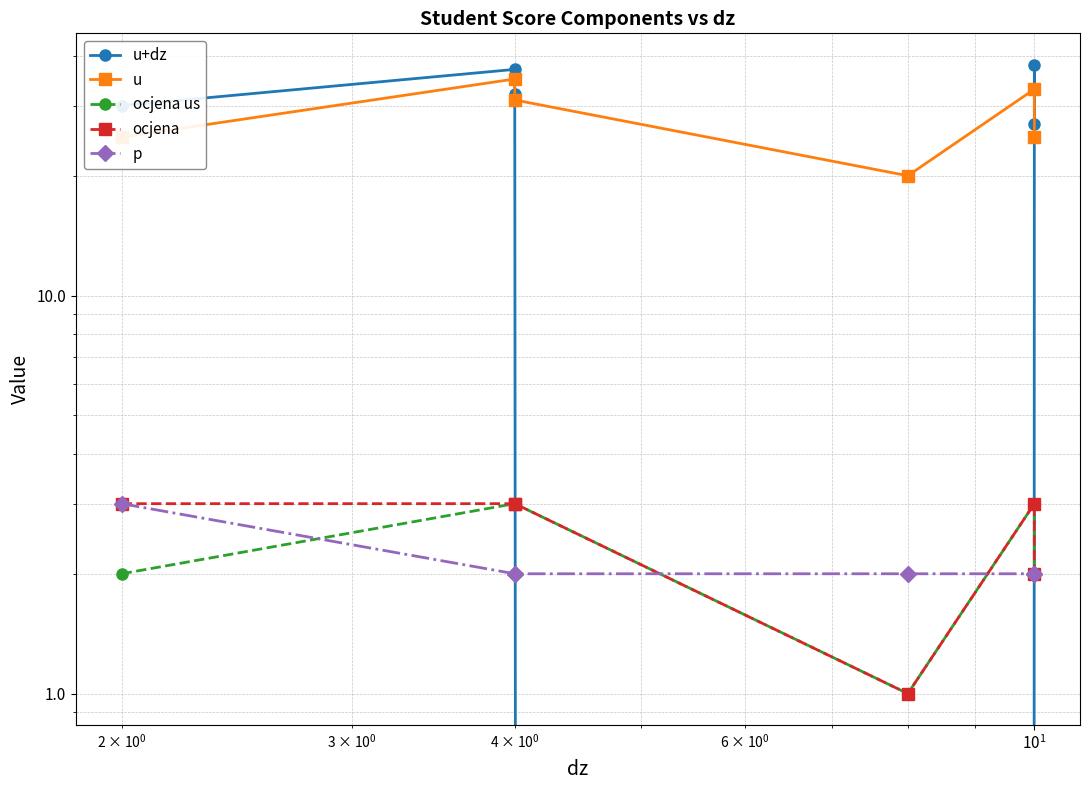

Which series has the largest total across all categories?

u